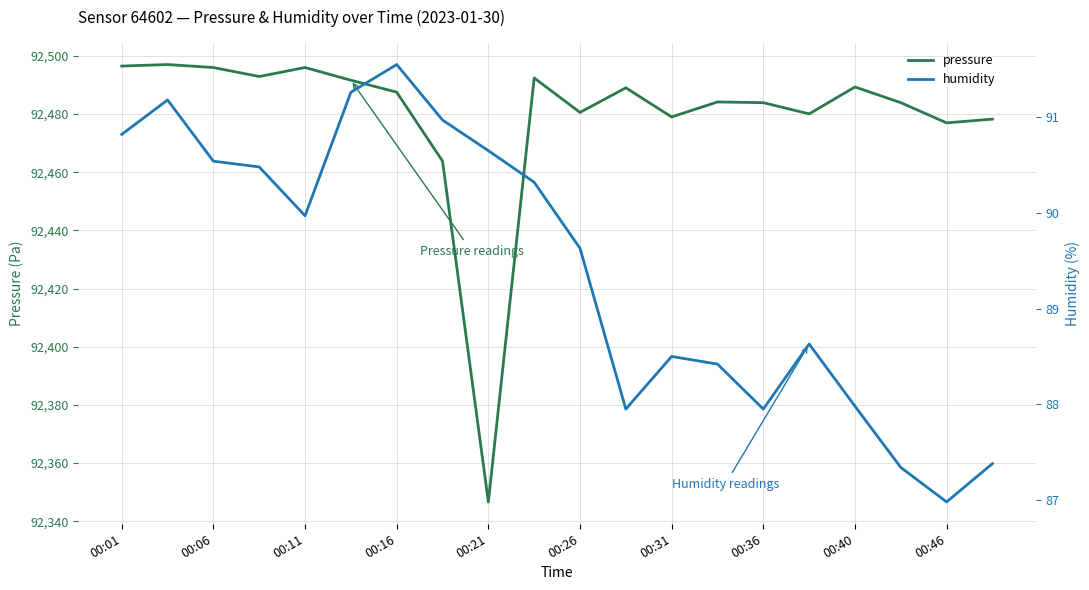

The pressure series shows 160410.6 at 00:31. True or false?

False